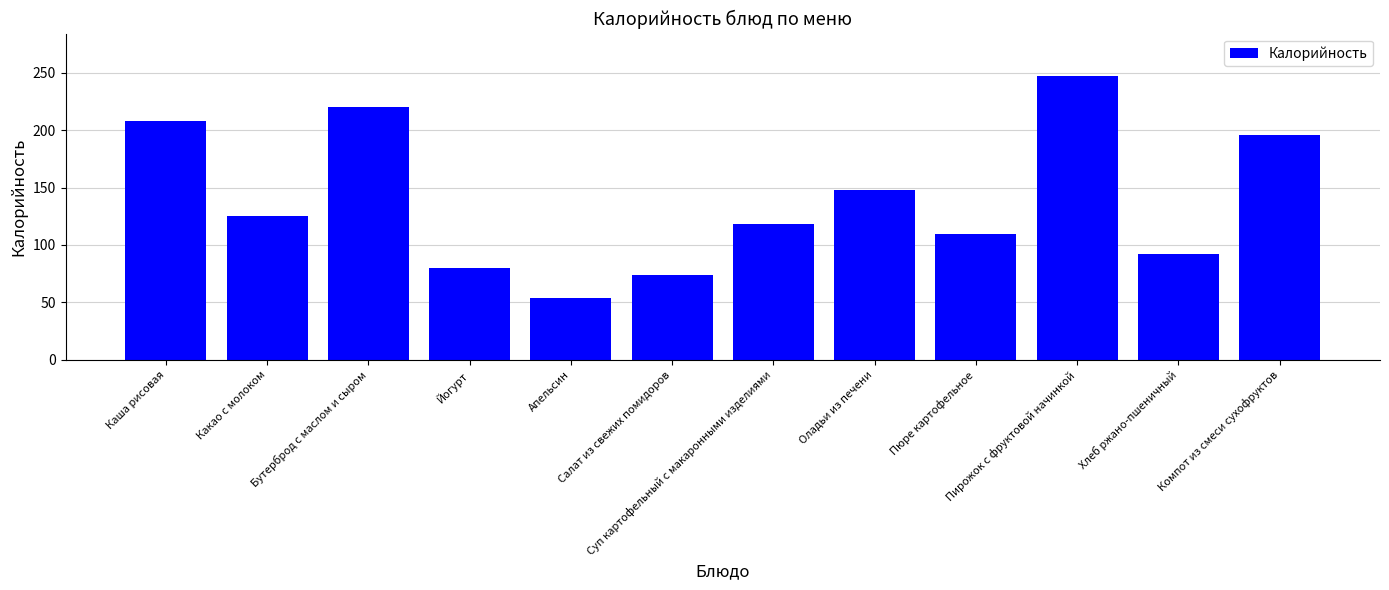

Which category has the lowest value across all series?

Апельсин